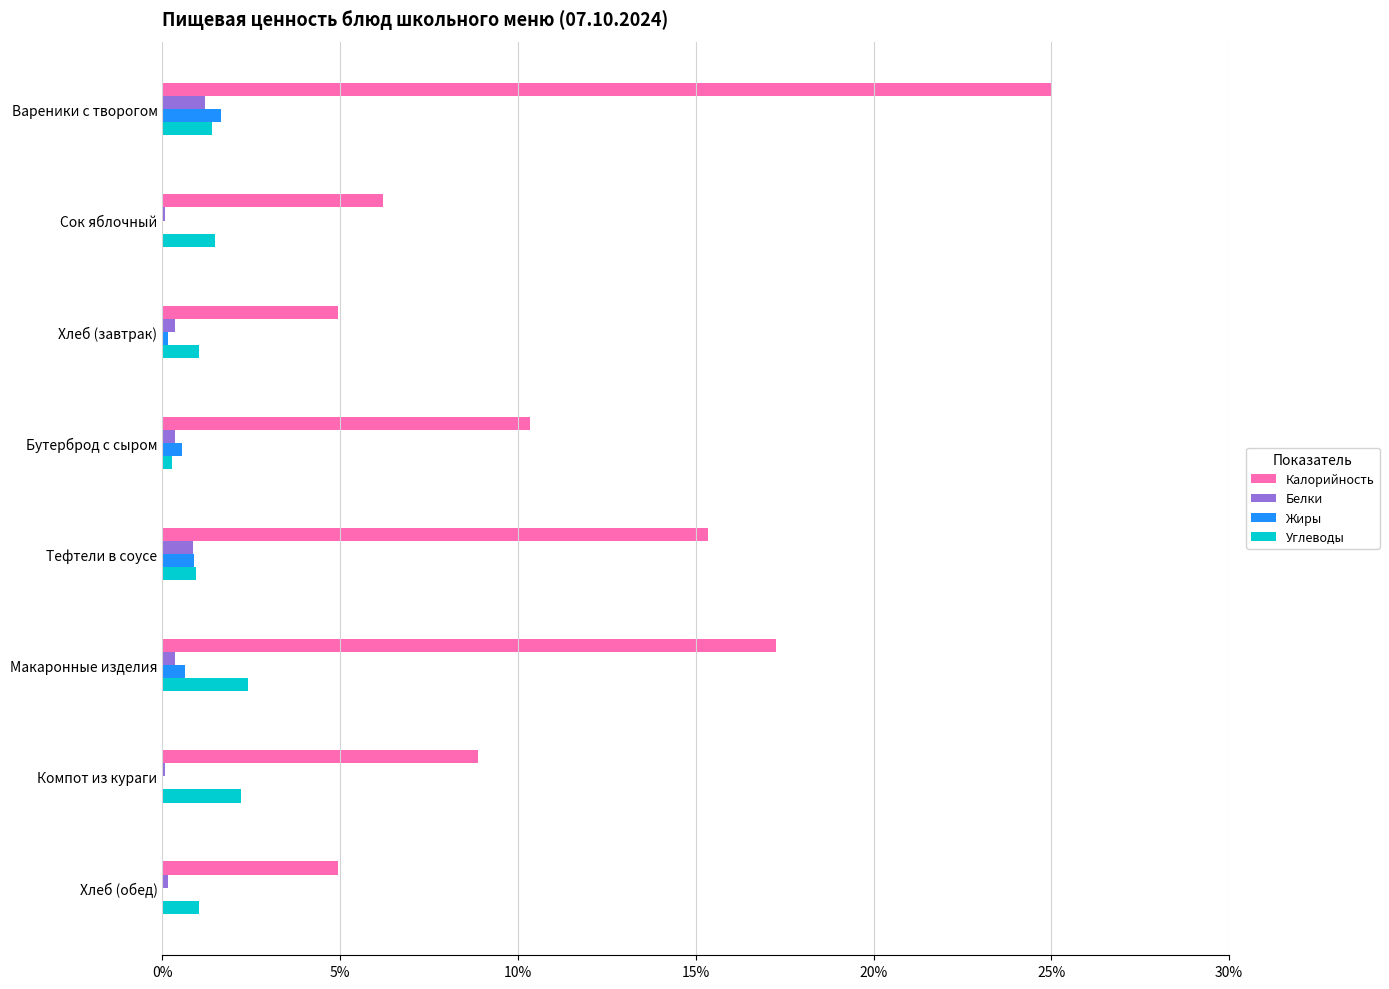

What are all the series names shown in the legend?

Калорийность, Белки, Жиры, Углеводы